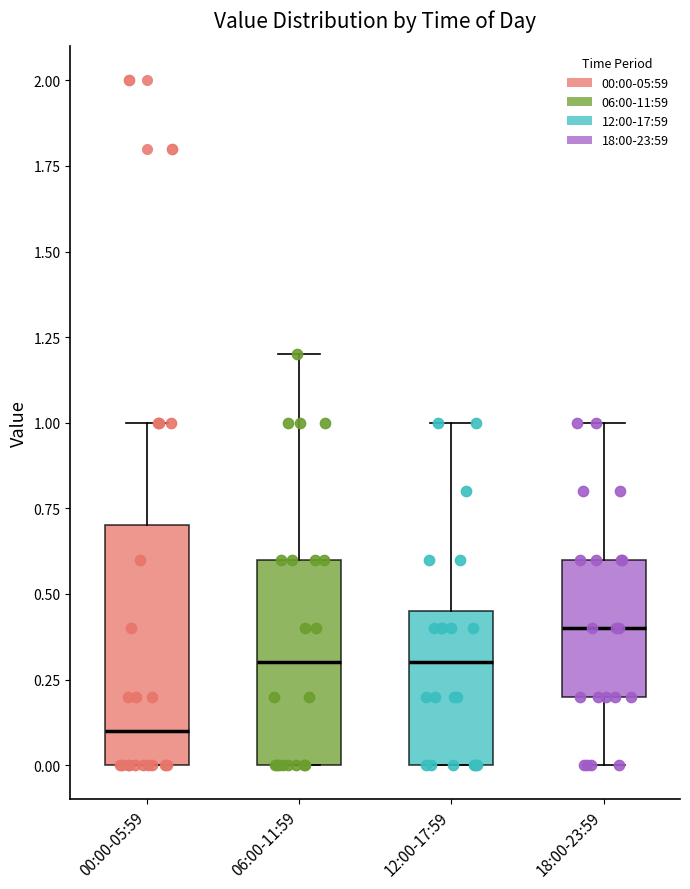

Where does the upper whisker of the box for 18:00-23:59 end on the y-axis? The values are not printed on the chart, so give them approximately, as read against the axis.

1.00